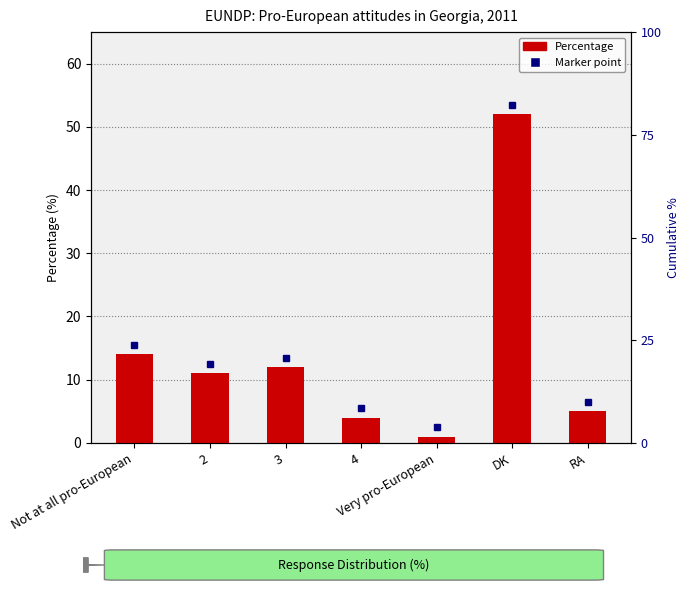

What is the value of the 5th bar from the left?

1